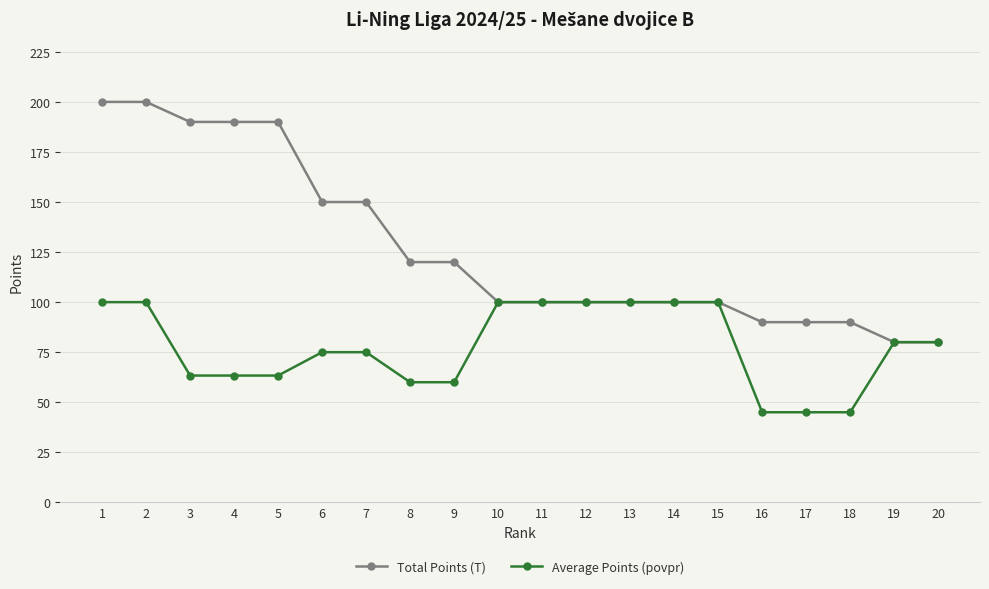

What is the value of the Average Points (povpr) point at the 11th from the left?

100.0